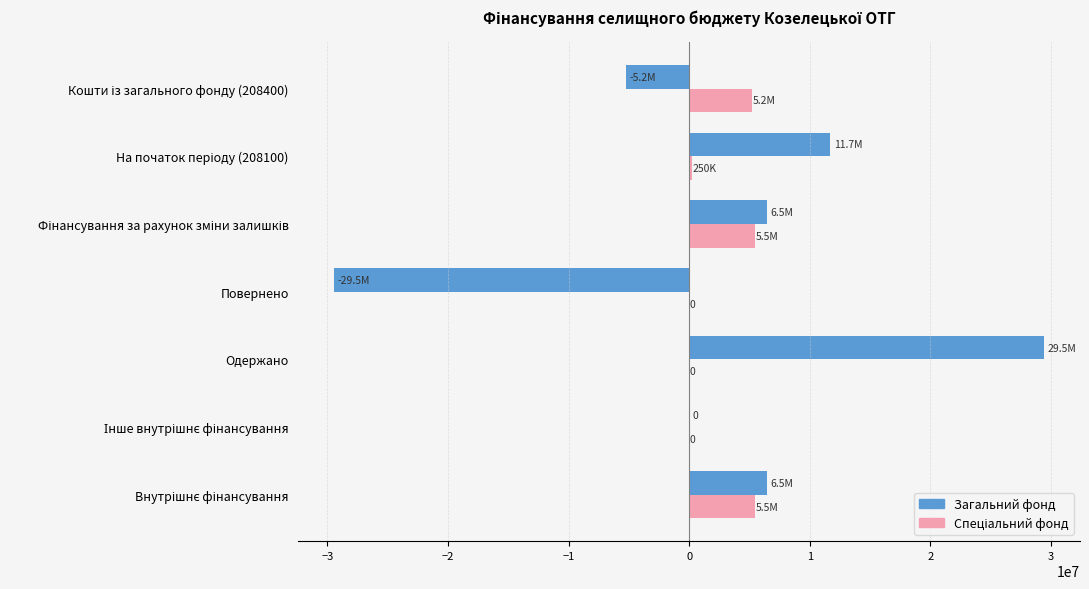

What is the sum of all Загальний фонд values?

19416445.2